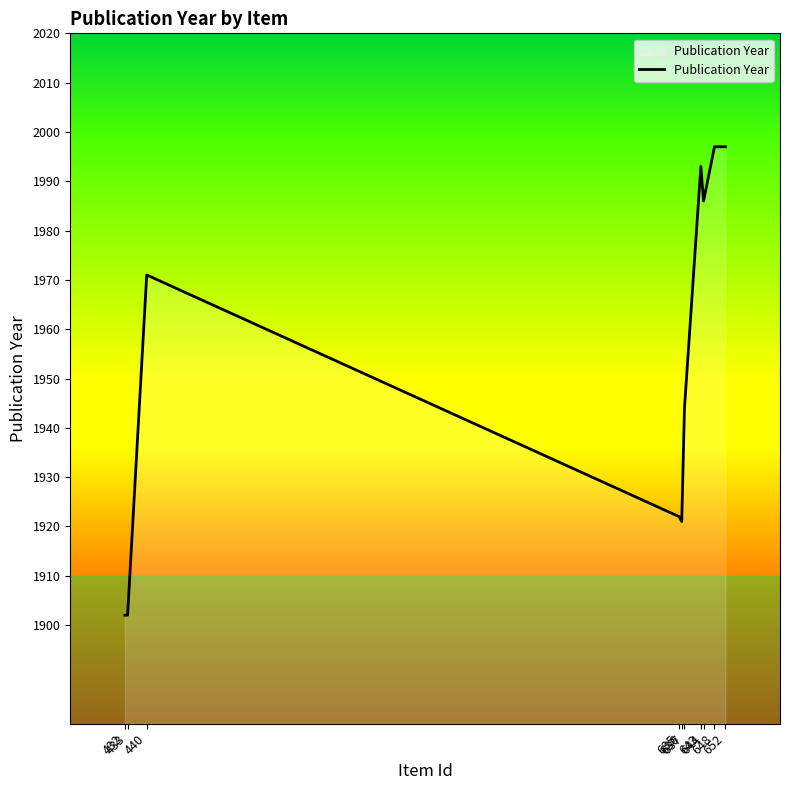

What is the difference between the maximum and minimum values?

95